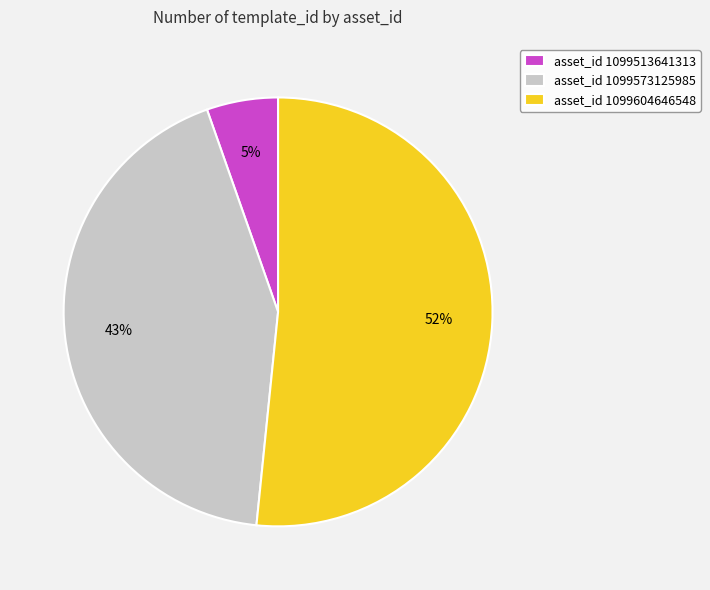

To the nearest percent, what portion does asset_id 1099604646548 represent?

52%